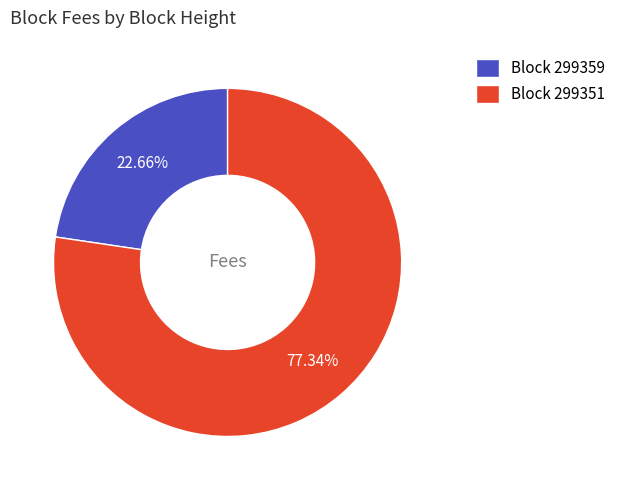

Rank the categories by value from lowest to highest.

Block 299359, Block 299351